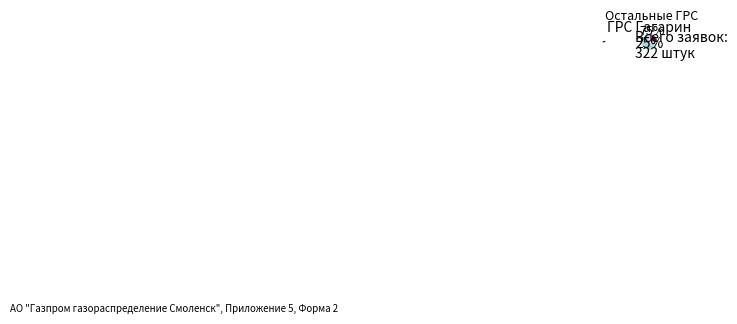

Does any single category account for the majority?

Yes